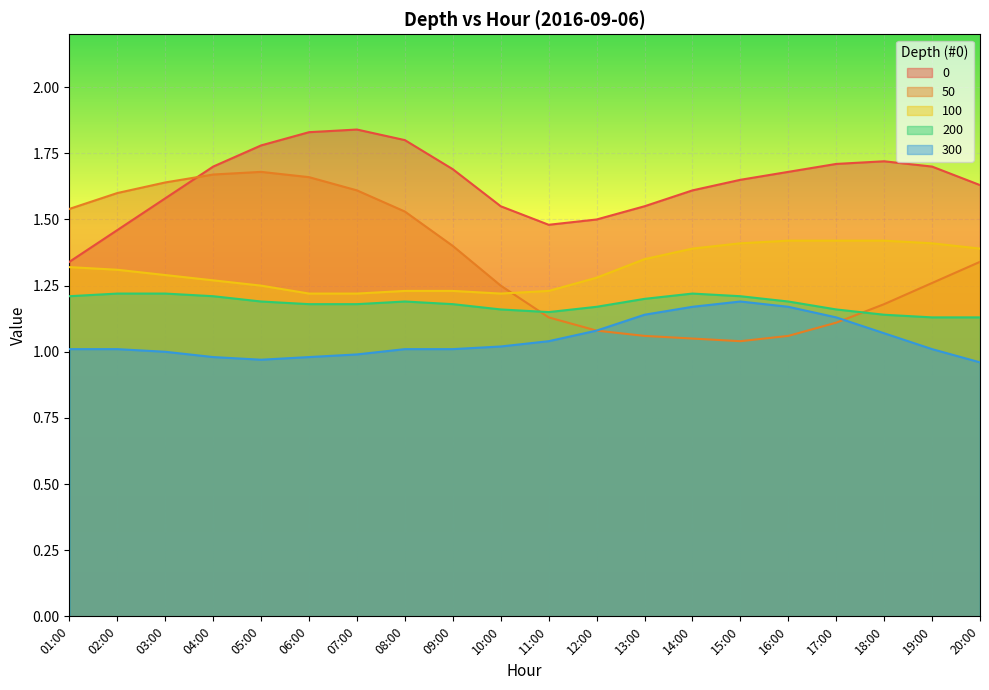

What is the sum of the 50 values at 14:00 and 15:00?

2.1